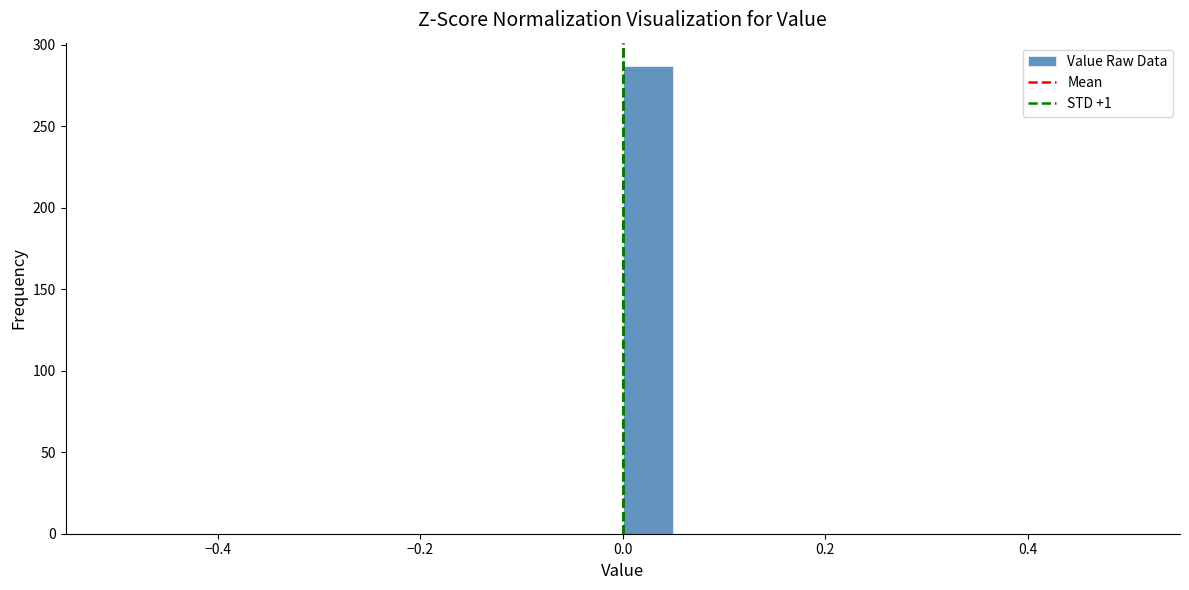

Read against the x-axis, roughly where is the centre of the tallest bar?

0.02